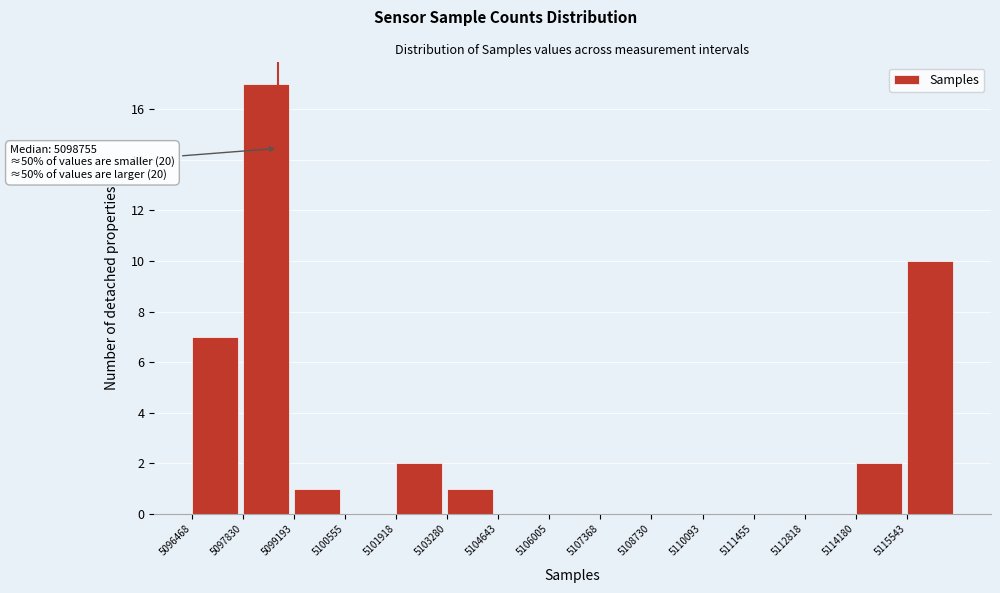

Over which range of the x-axis is the bar tallest?

5097800 to 5099200